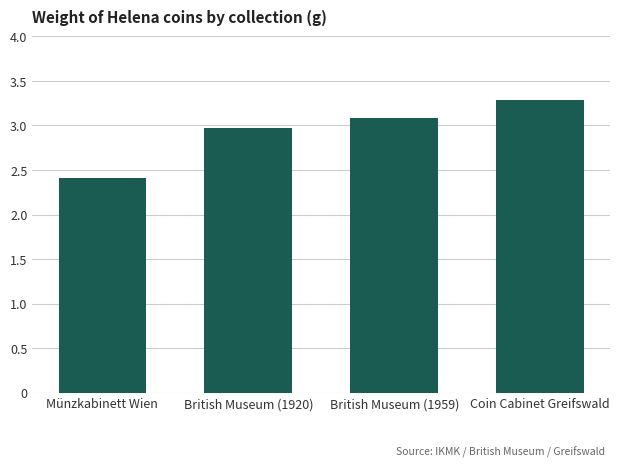

The value at British Museum (1920) is 1.9. True or false?

False